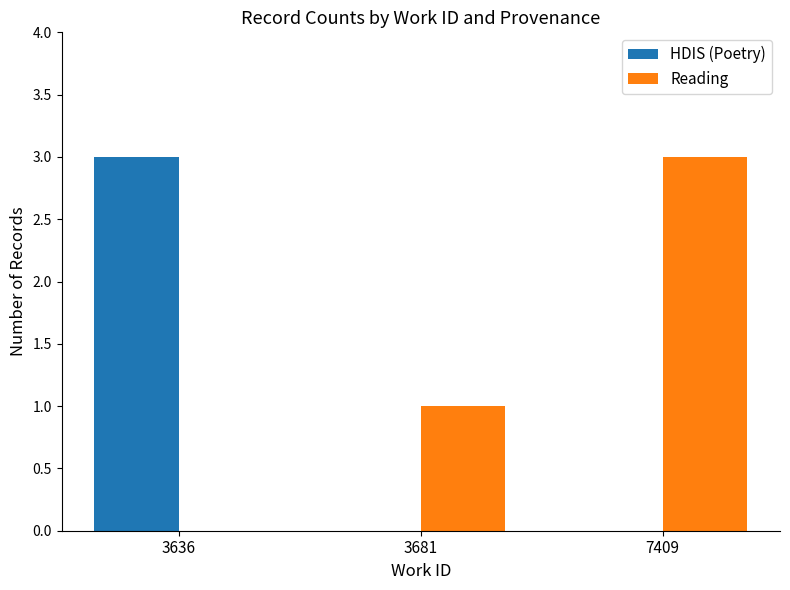

What is the sum of all HDIS (Poetry) values?

3